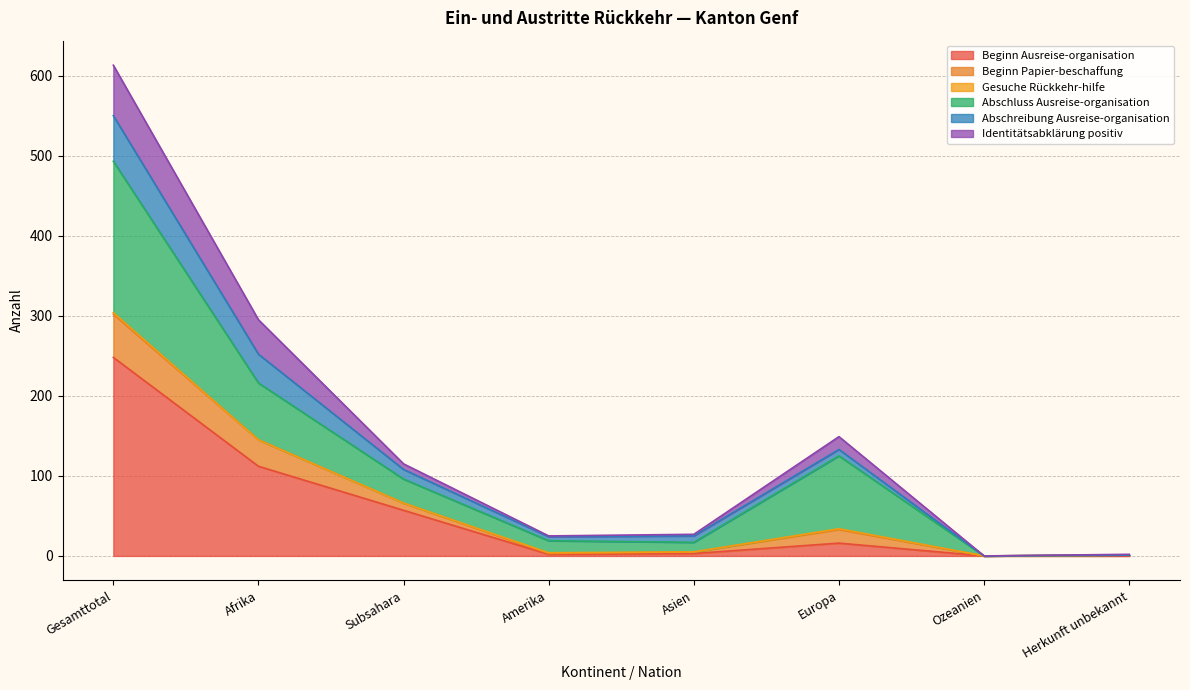

What is the label of the 5th point from the right?

Amerika